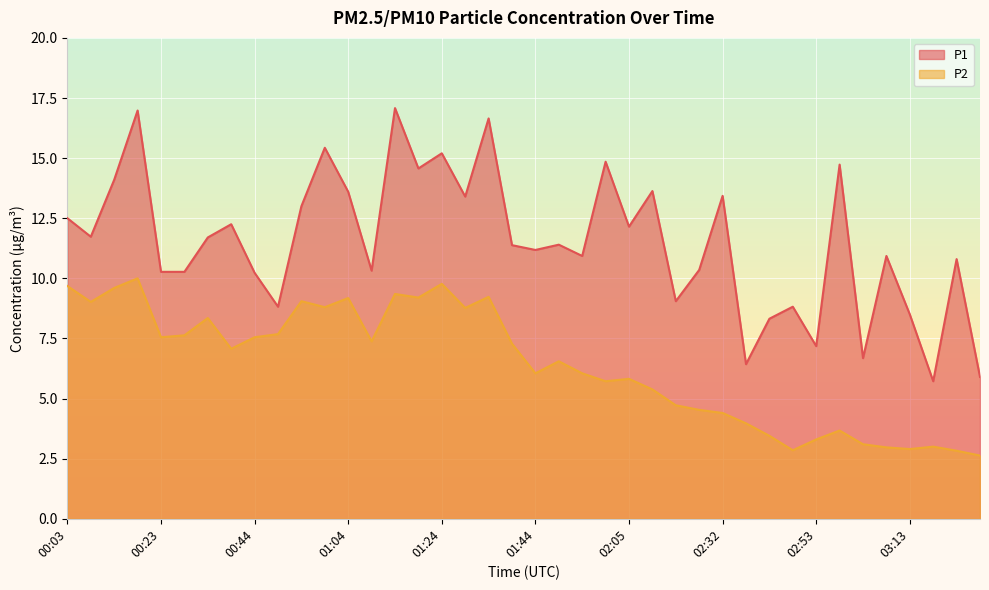

The P1 series shows 2.2 at 01:09. True or false?

False